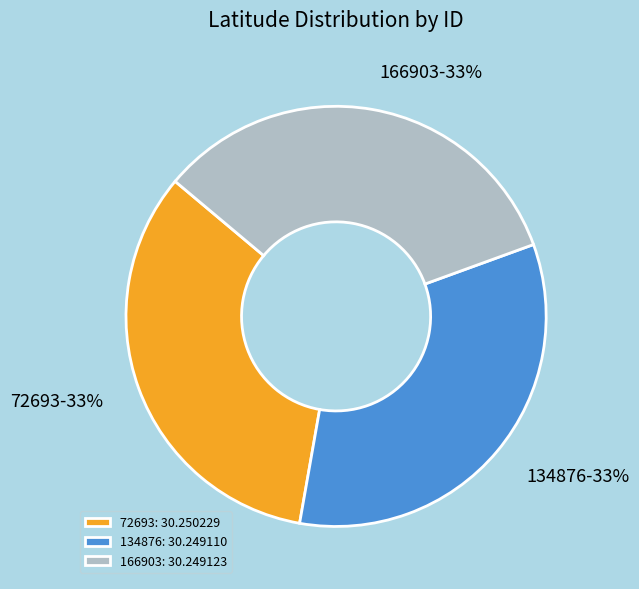

Do 72693 and 166903 together represent more than half of the pie?

Yes